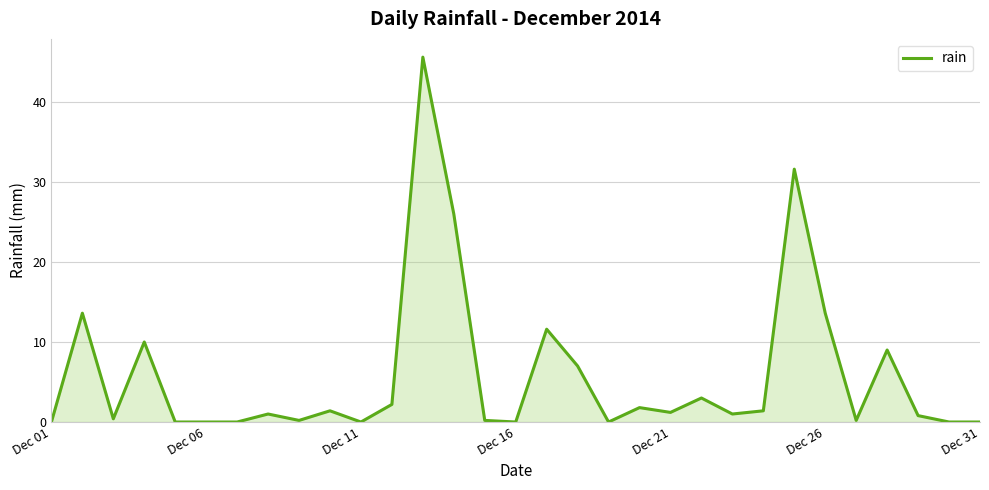

What is the greatest value displayed?

45.6